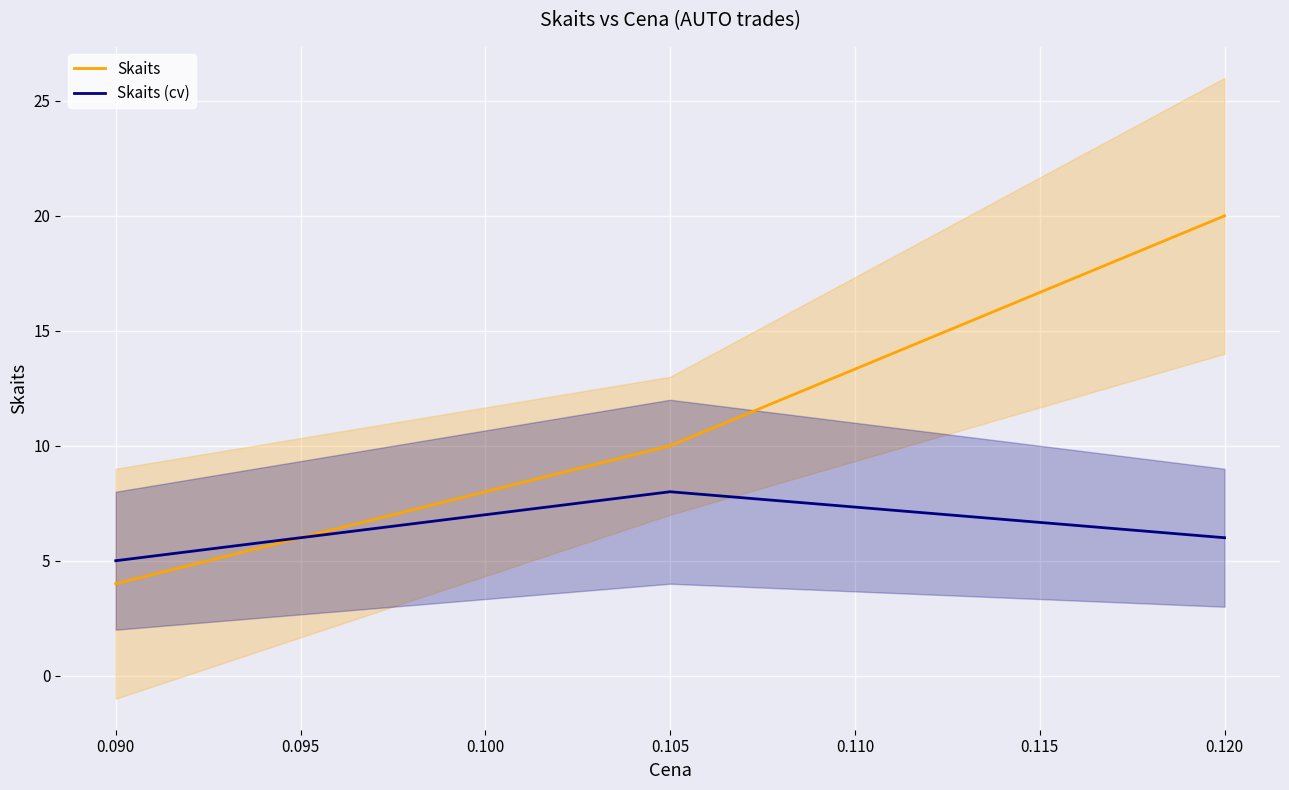

What is the smallest value displayed?

4